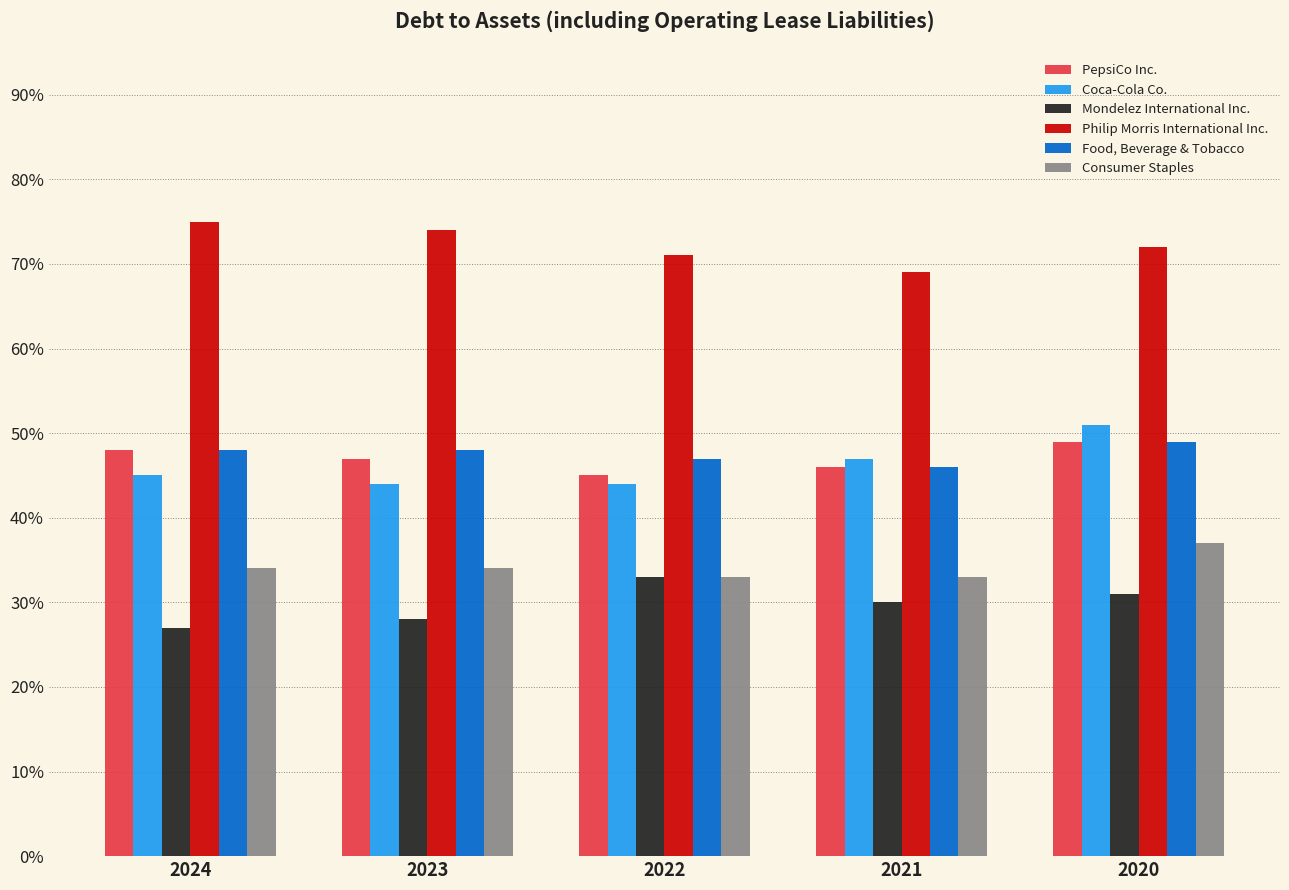

Does the chart contain stacked bars?

No